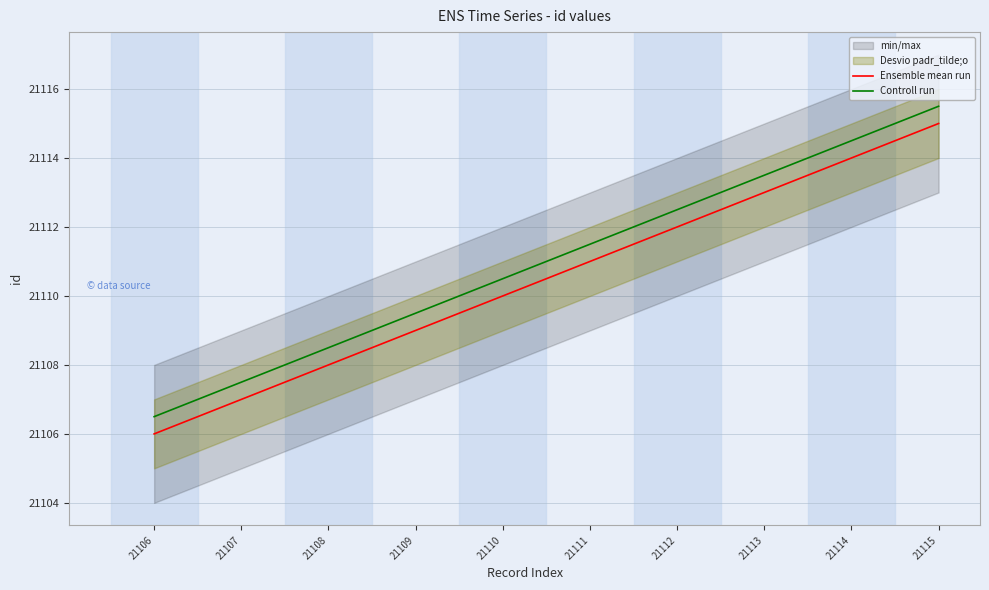

True or false: Controll run and Ensemble mean run cross at least once.

False